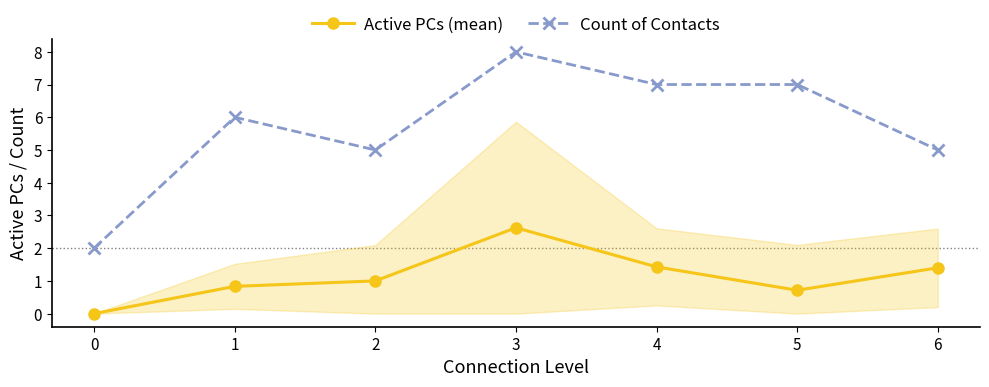

How many positive values does the Active PCs (mean) series have?

6